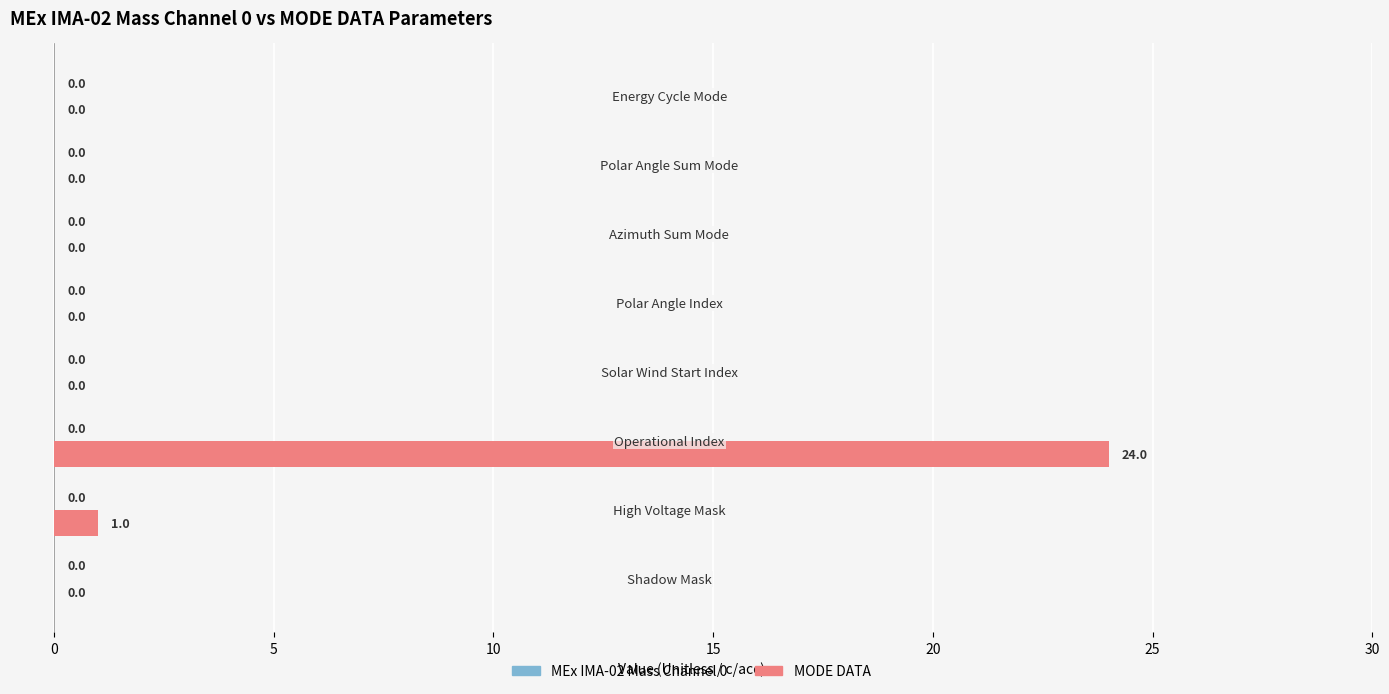

What is the sum of all values?

25